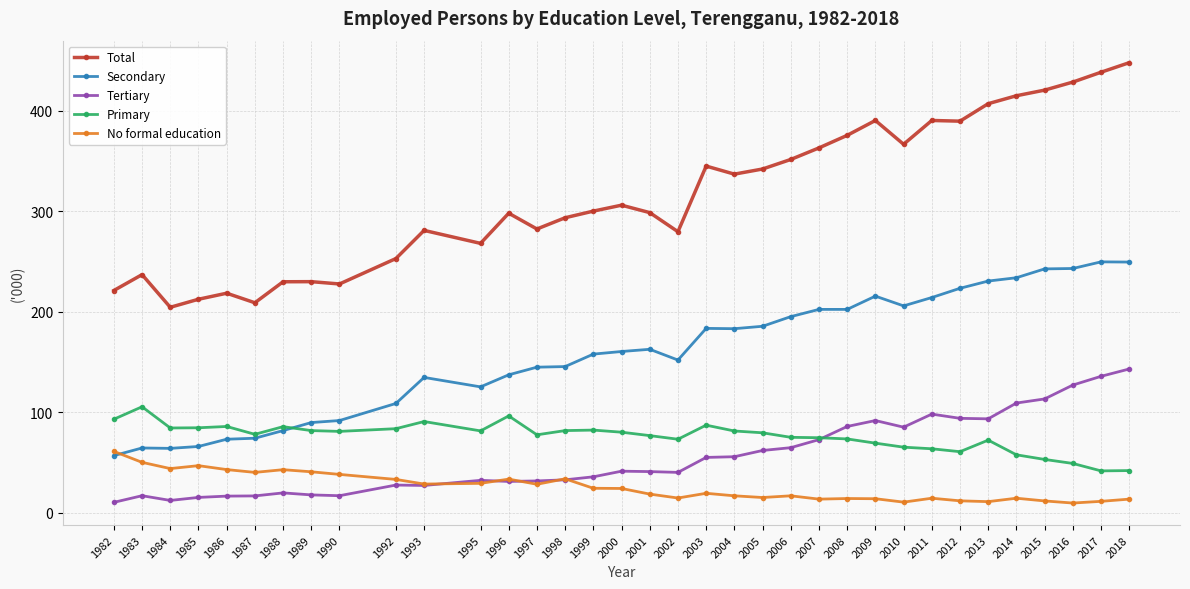

Is the value of Tertiary at 1997 greater than the value of Primary at 2005?

No